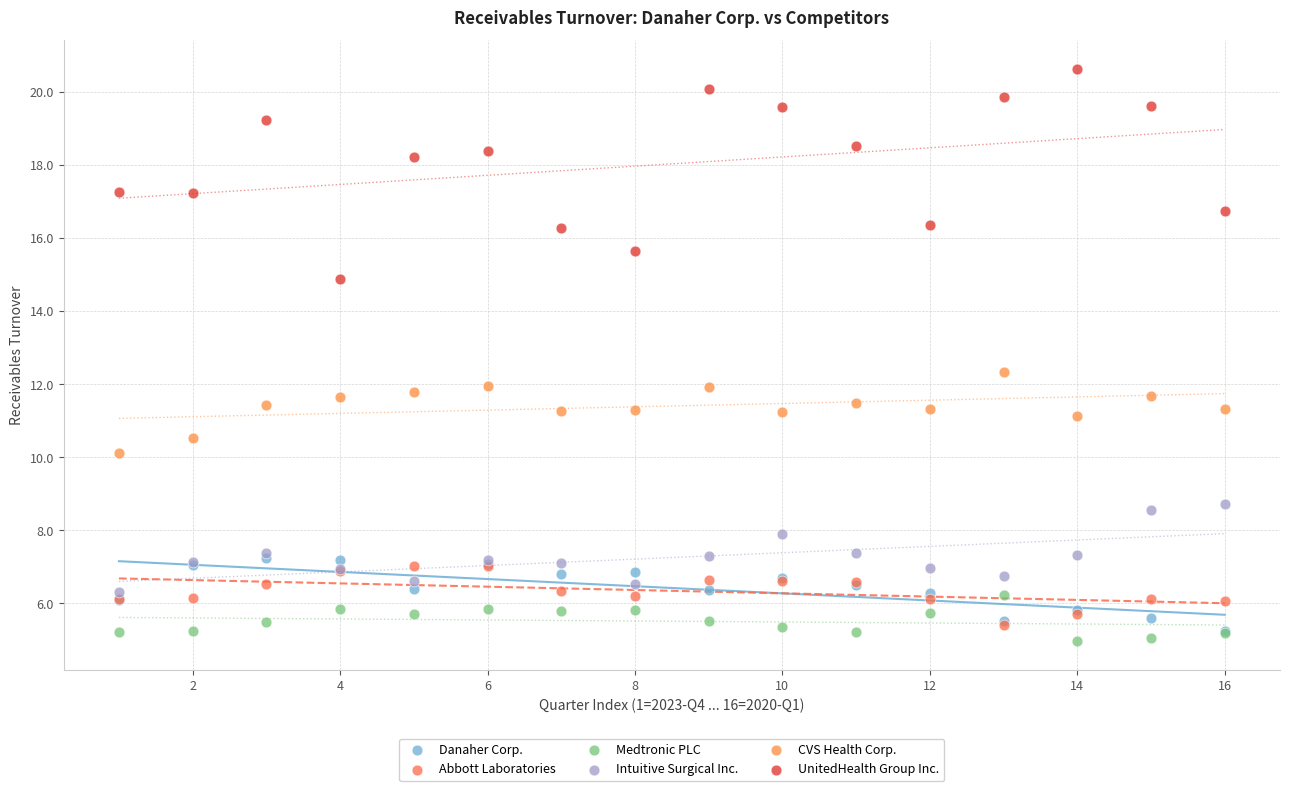

What are all the series names shown in the legend?

Danaher Corp., Abbott Laboratories, Medtronic PLC, Intuitive Surgical Inc., CVS Health Corp., UnitedHealth Group Inc.